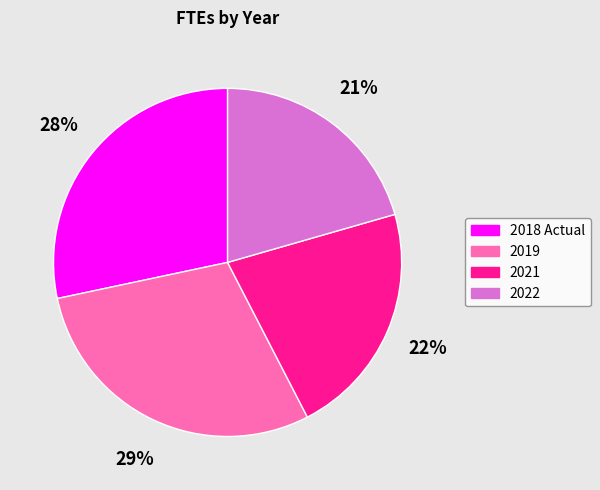

Between 2022 and 2018 Actual, which is larger?

2018 Actual